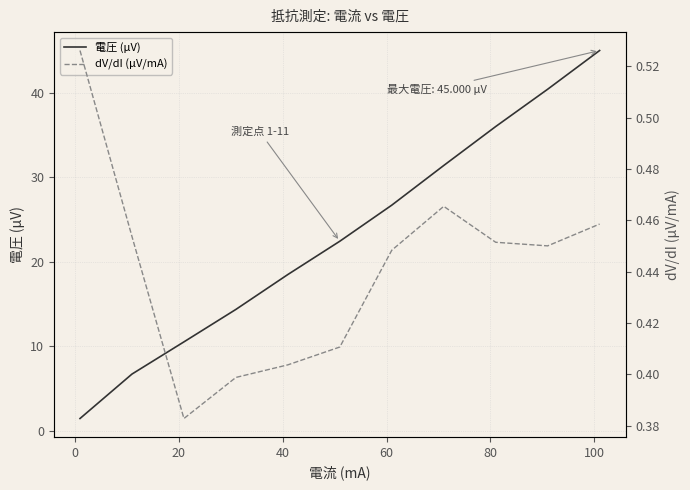

What is the difference between the maximum and minimum values in the 電圧 (μV) series?

43.6